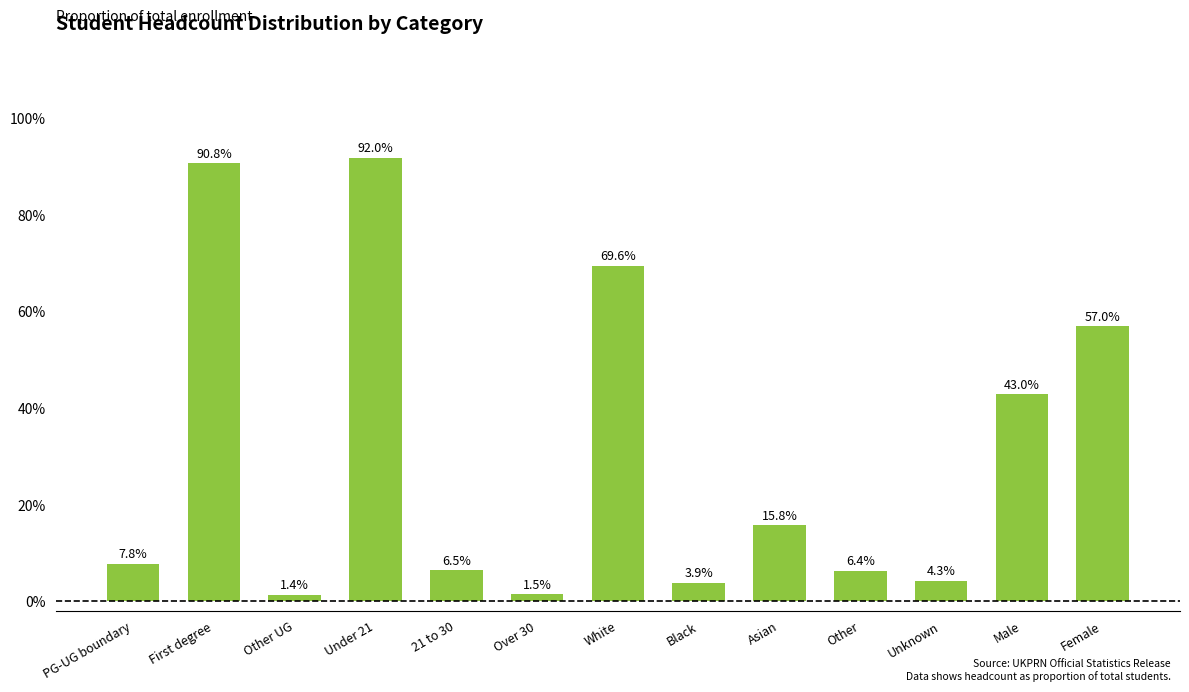

Does the chart contain stacked bars?

No